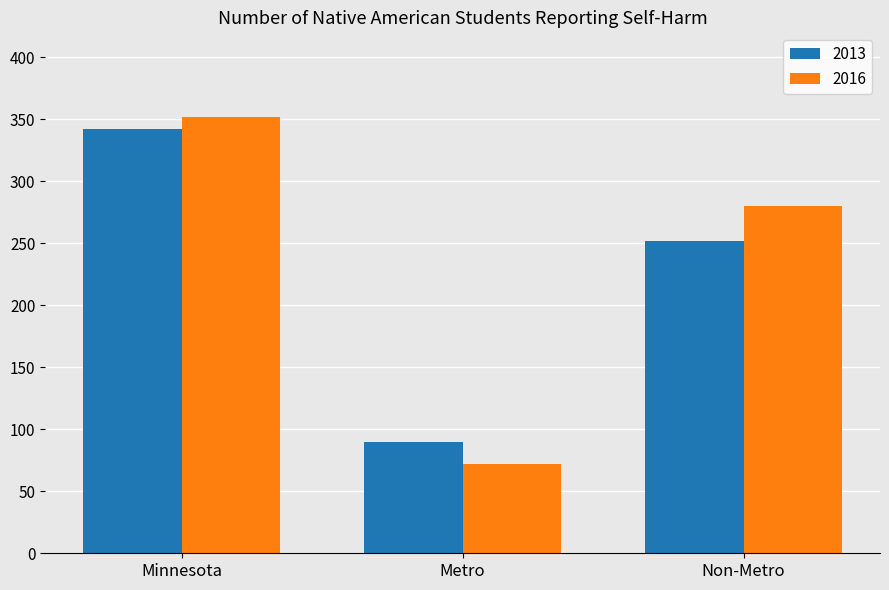

List the series in order of their peak value, lowest first.

2013, 2016